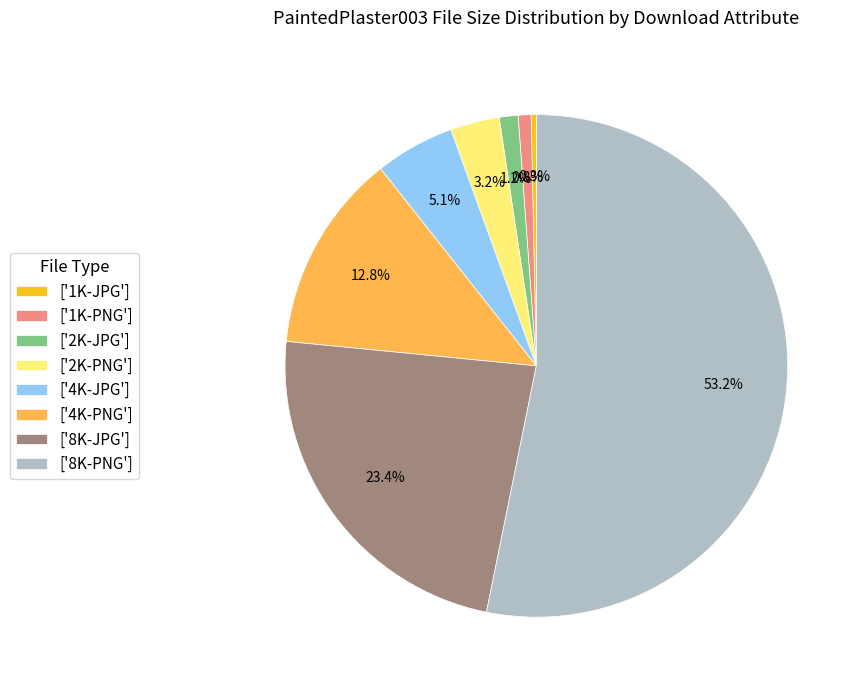

What portion of the pie excludes ['1K-JPG']?

99.7%